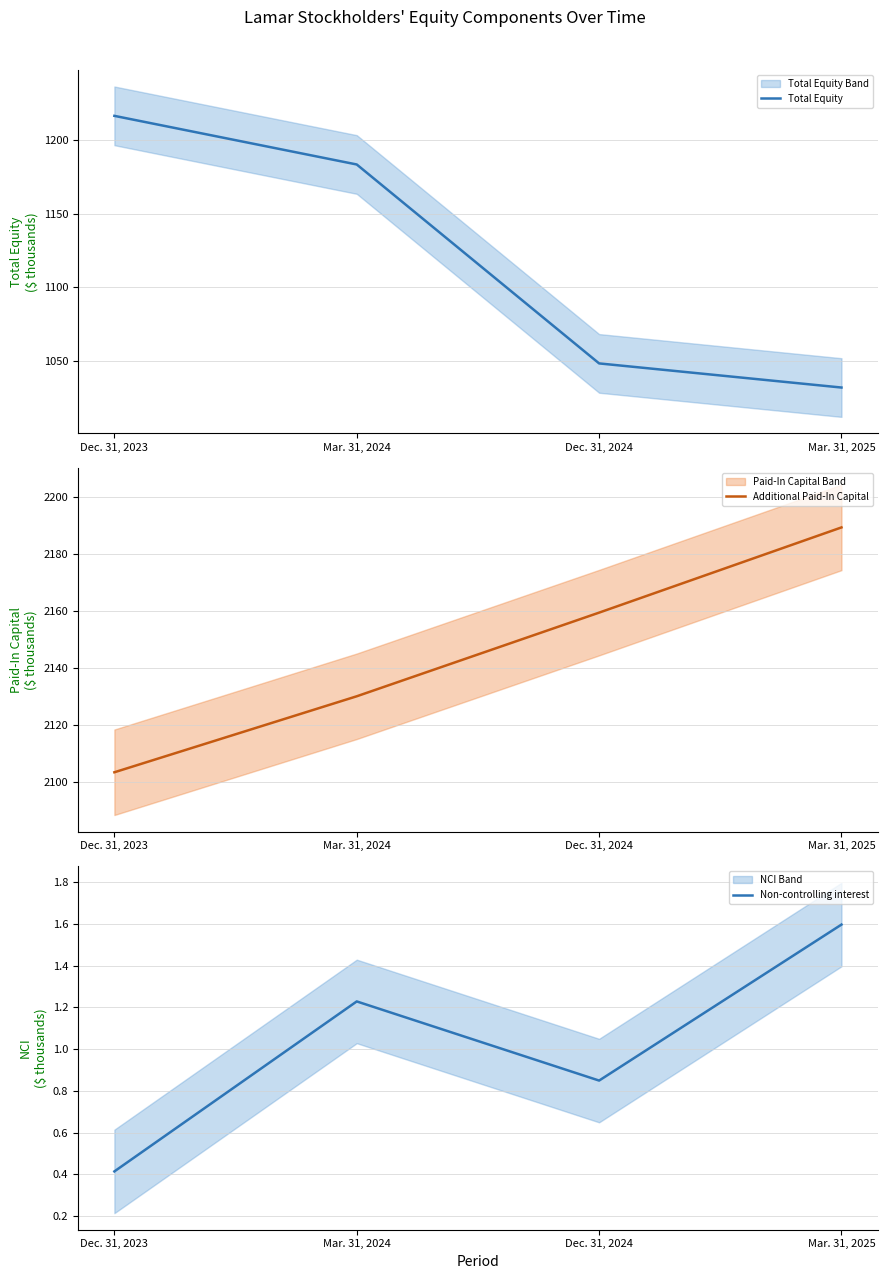

What are all the series names shown in the legend?

Total Equity, Additional Paid-In Capital, Non-controlling interest